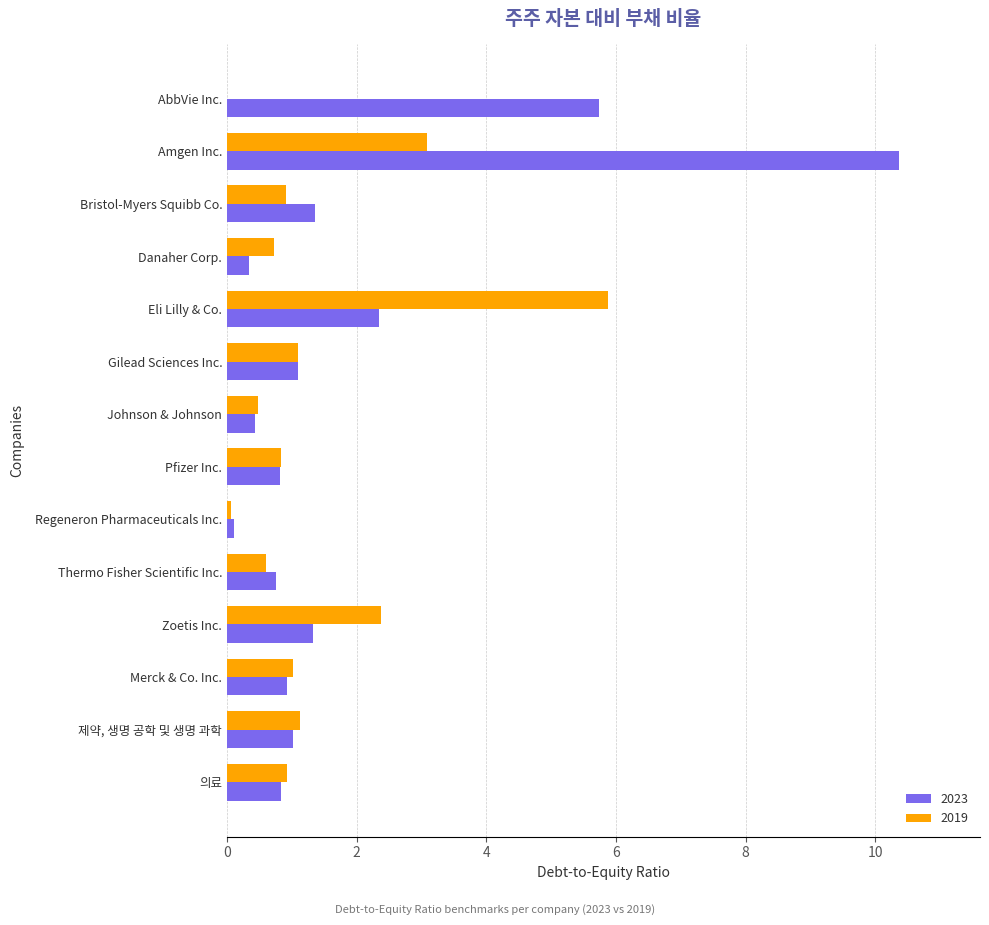

At which label is 2023 closest to 5?

AbbVie Inc.